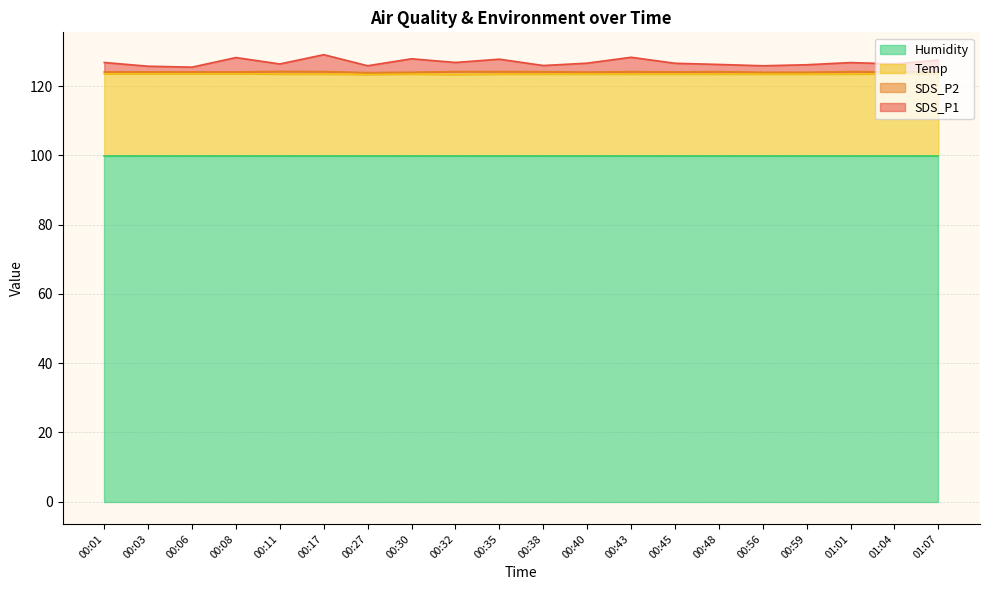

What is the label of the 6th point from the right?

00:48